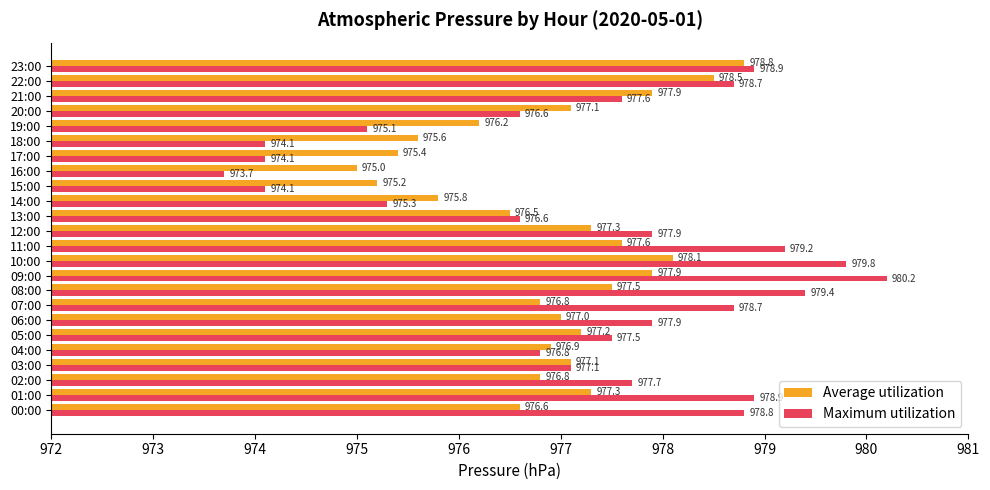

At which category does the chart reach its minimum across all series?

16:00